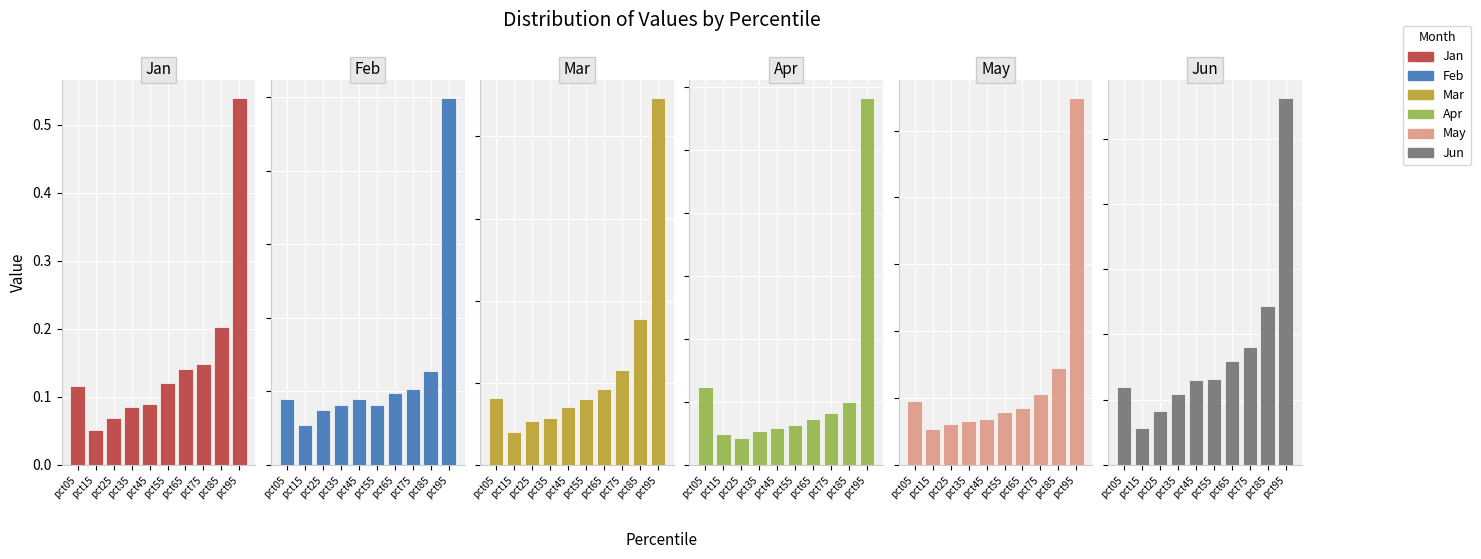

Reading left to right, list all the values displayed in this chart.

Jan: 0.1	0.1	0.1	0.1	0.1	0.1	0.1	0.1	0.2	0.5
Feb: 0.1	0.1	0.1	0.1	0.1	0.1	0.1	0.1	0.1	0.5
Mar: 0.1	0.0	0.1	0.1	0.1	0.1	0.1	0.1	0.2	0.4
Apr: 0.1	0.0	0.0	0.0	0.0	0.0	0.0	0.0	0.0	0.3
May: 0.1	0.1	0.1	0.1	0.1	0.1	0.1	0.1	0.1	0.5
Jun: 0.1	0.0	0.0	0.1	0.1	0.1	0.1	0.1	0.1	0.3